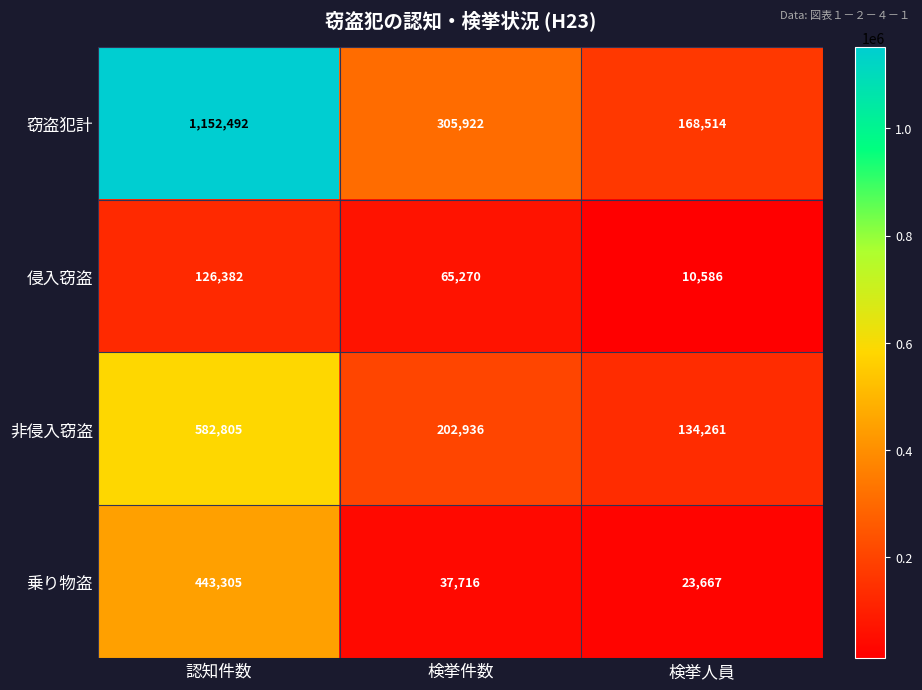

At how many categories does at least one series exceed 543448?

1